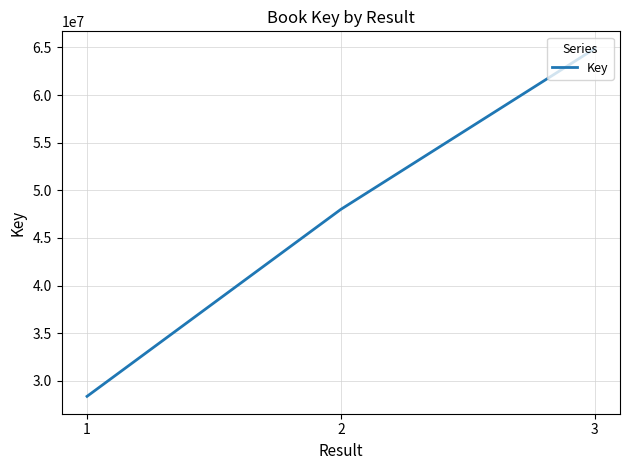

Count the number of data series in this chart.

1